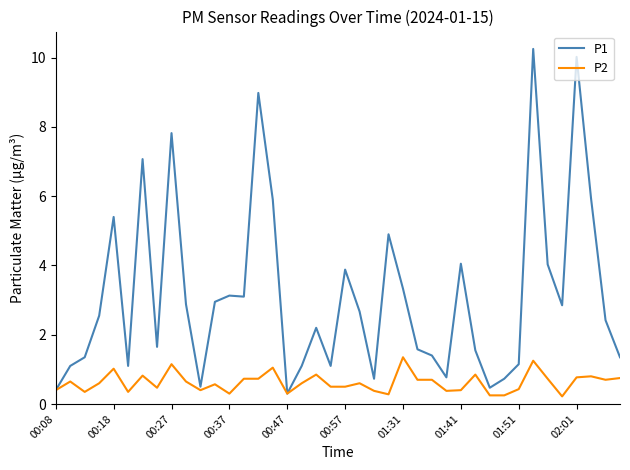

List the series in order of their peak value, lowest first.

P2, P1